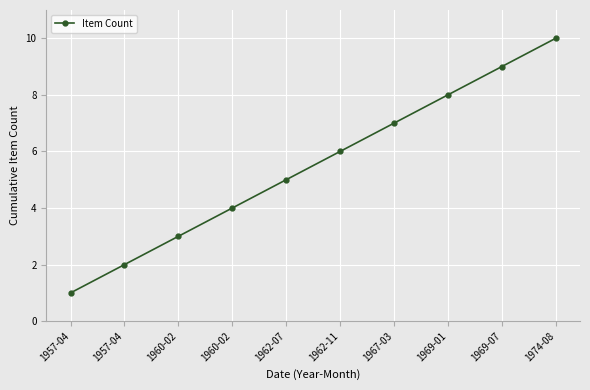

Where is the data nearest to the value 5?

1962-07